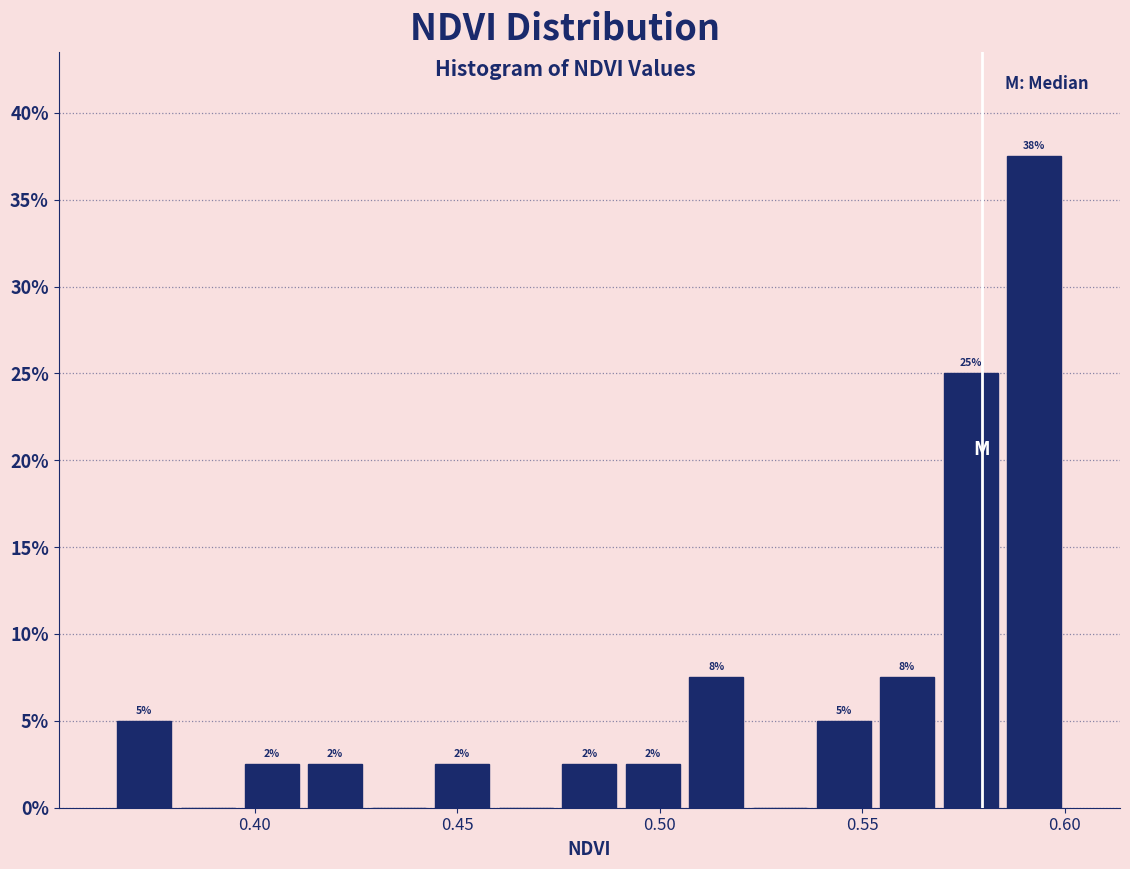

Around what value on the x-axis is the tallest bar? Give the approximate position of its centre, as read against the axis.

0.590